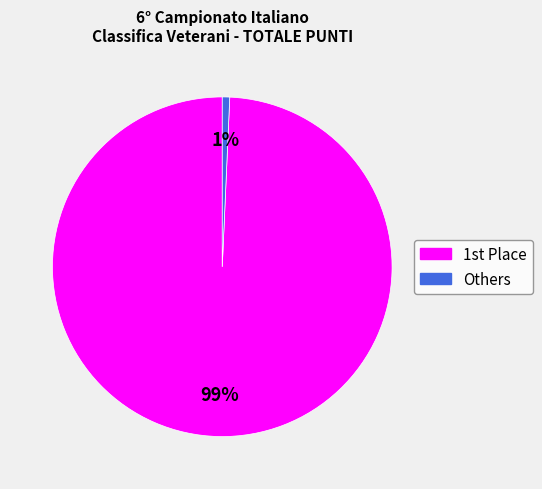

To the nearest percent, what is the average slice percentage?

50%